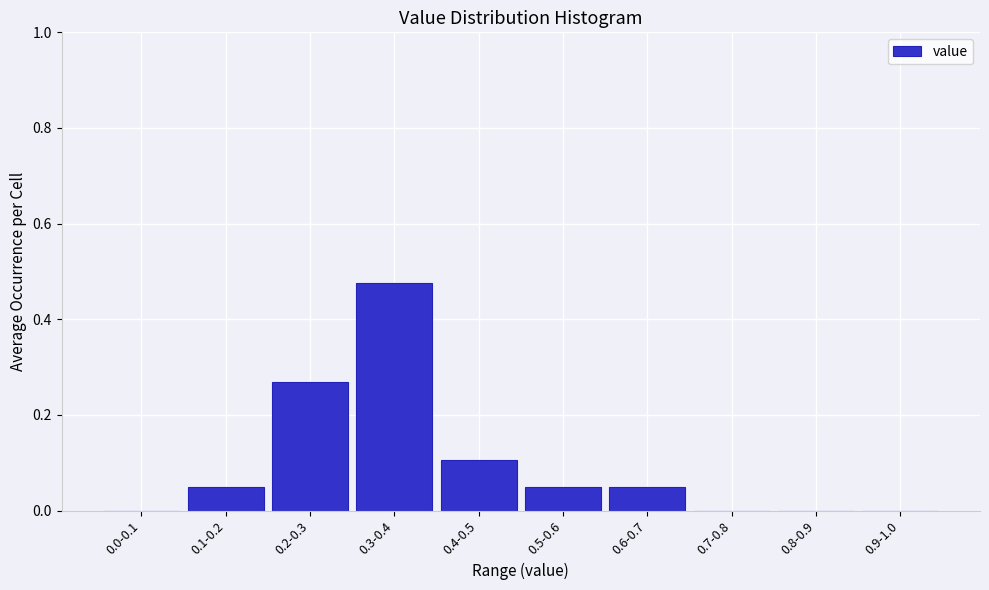

Which label corresponds to the largest value in the chart?

0.3-0.4